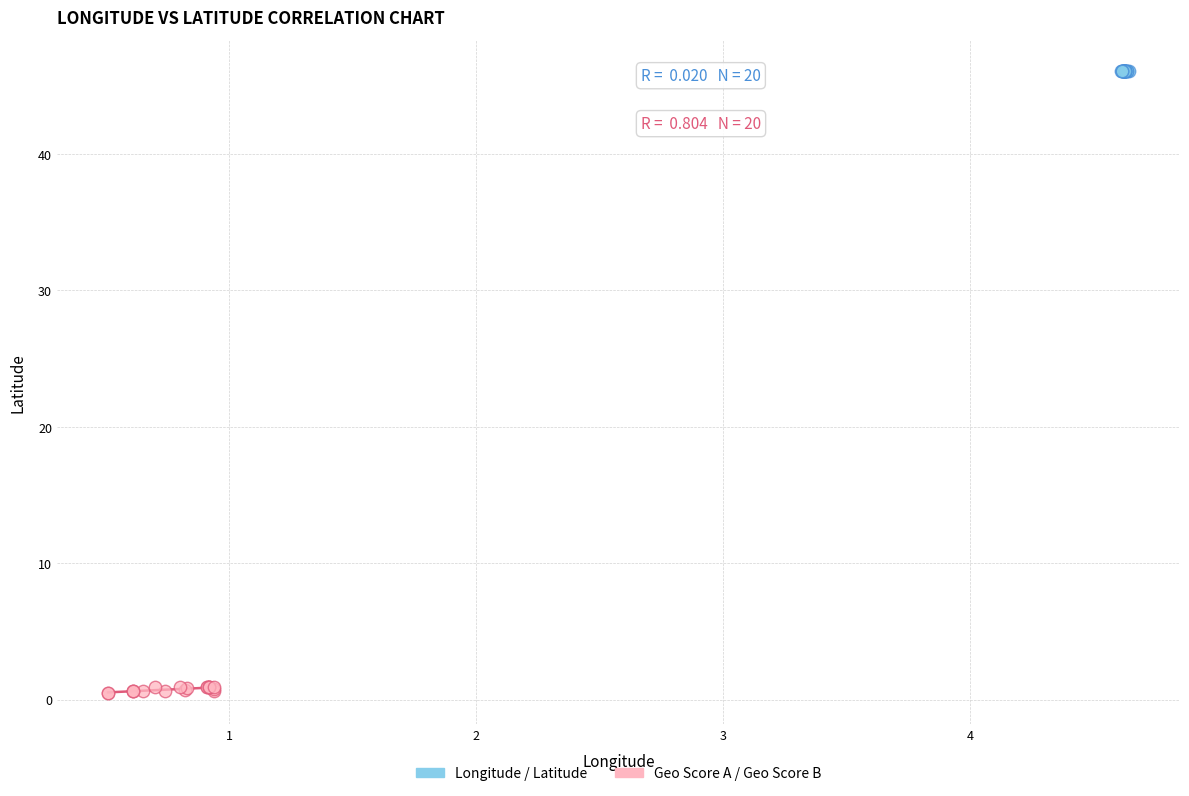

Which series reaches the minimum Y coordinate?

Geo Score A / Geo Score B